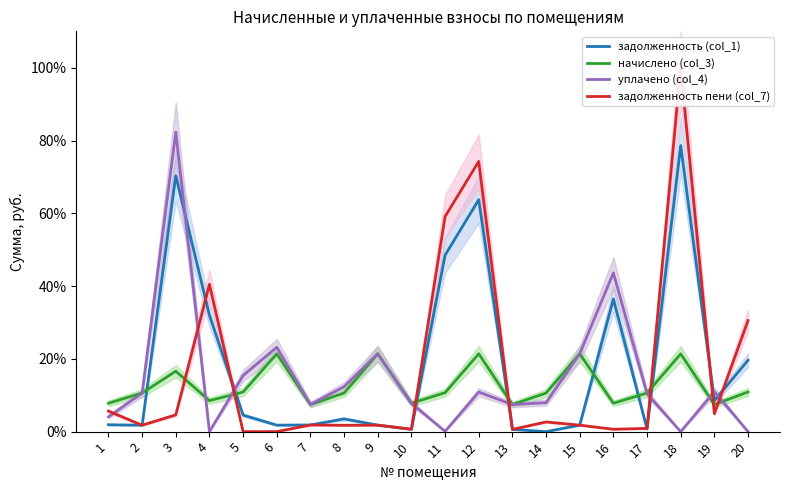

What is the average value of the задолженность (col_1) series?

18.9